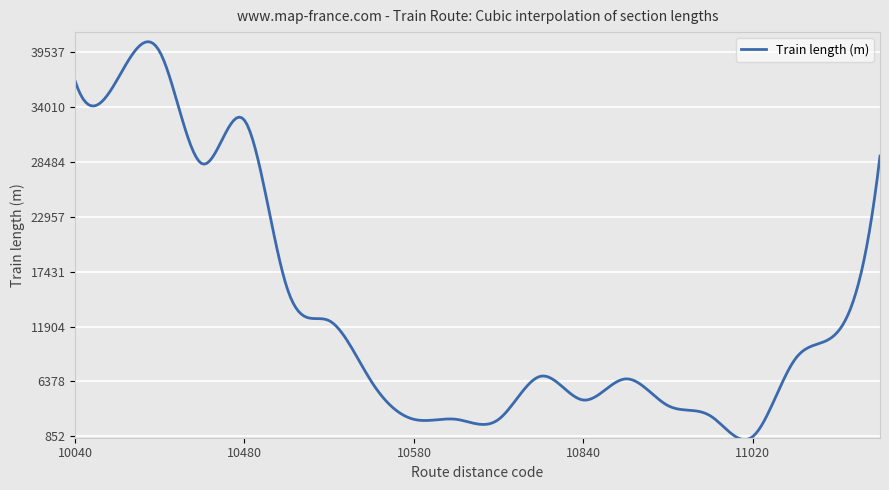

What is the difference between the maximum and minimum values?

40014.6